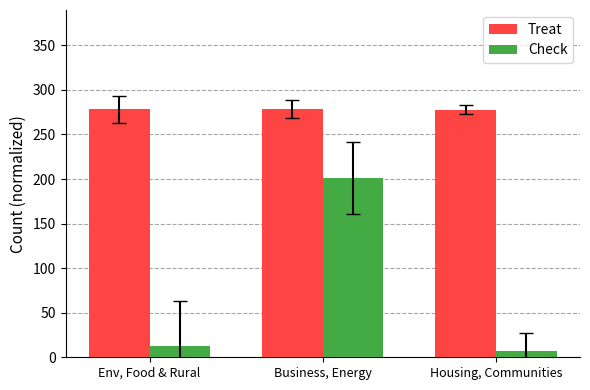

Which category has the highest value in the Check series?

Business, Energy